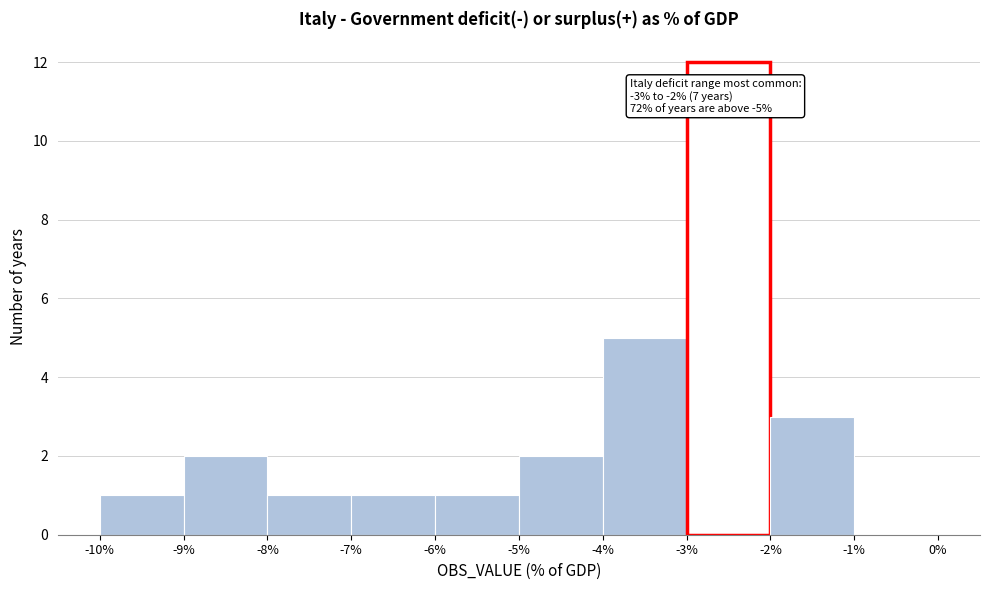

Over which range of the x-axis is the bar tallest?

-3% to -2%